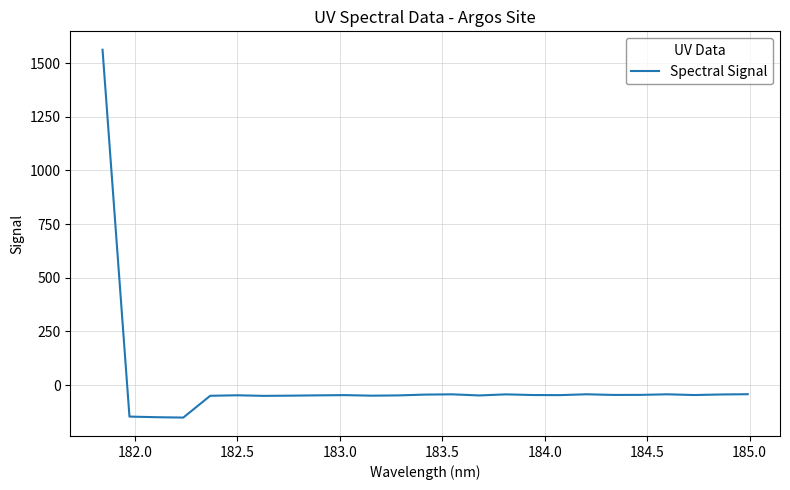

What is the minimum value shown in the chart?

-151.3